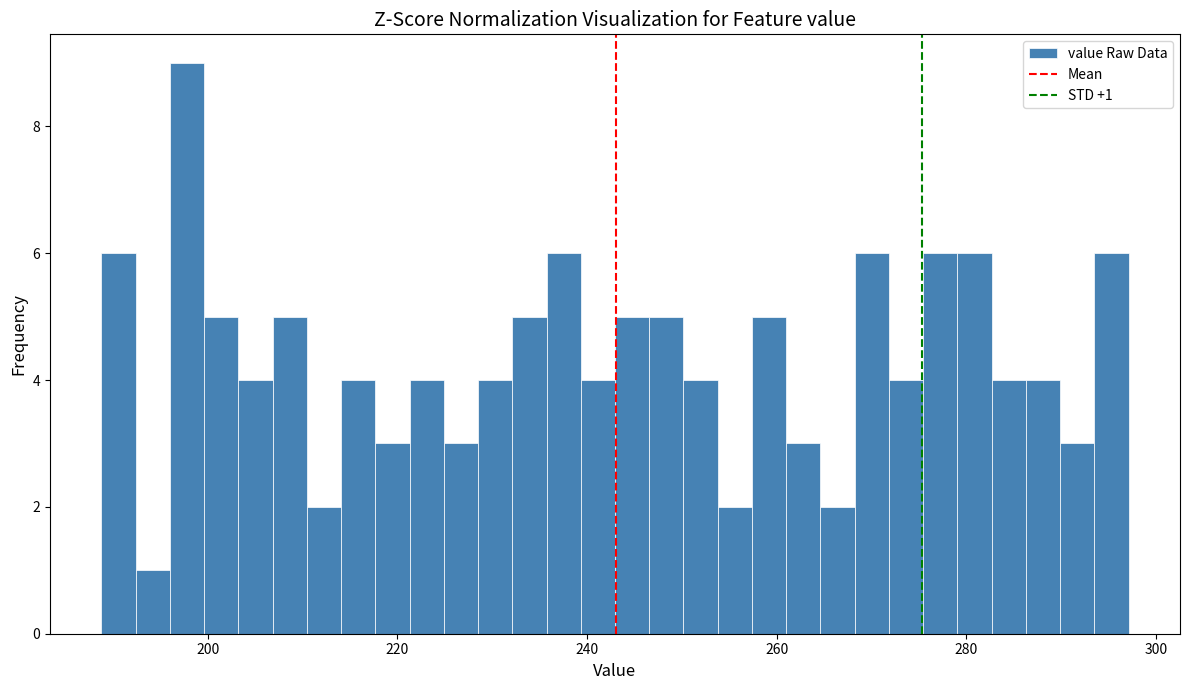

Read against the x-axis, roughly where is the centre of the tallest bar?

198